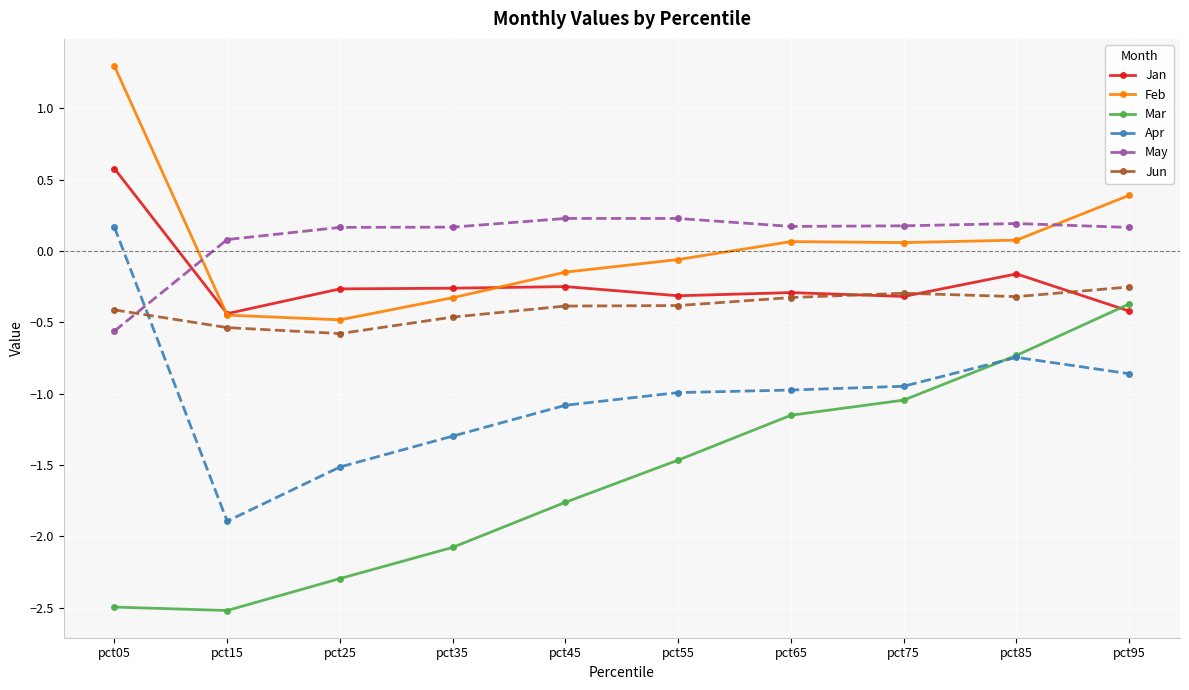

What is the value of the May point at the 2nd from the left?

0.1